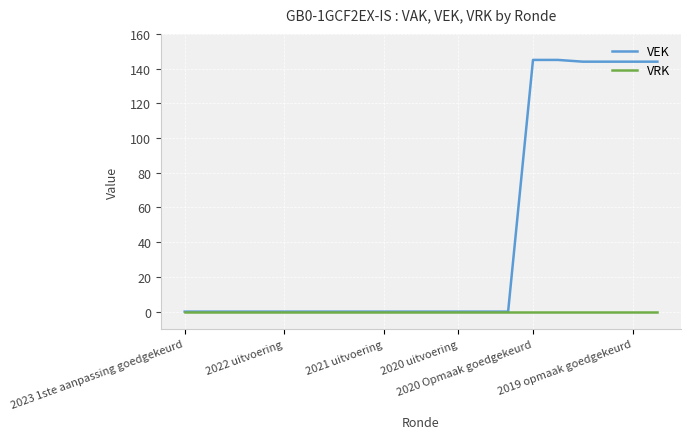

What is the greatest value displayed?

145